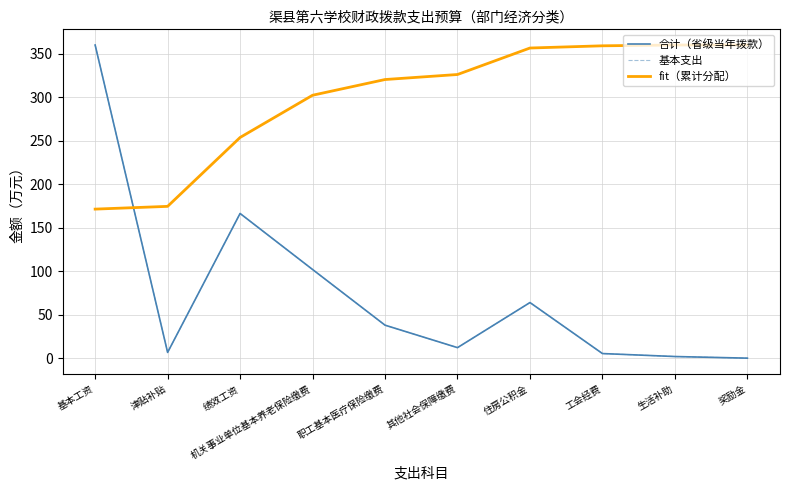

Which series ends up on top after the final intersection of fit（累计分配） and 基本支出?

fit（累计分配）